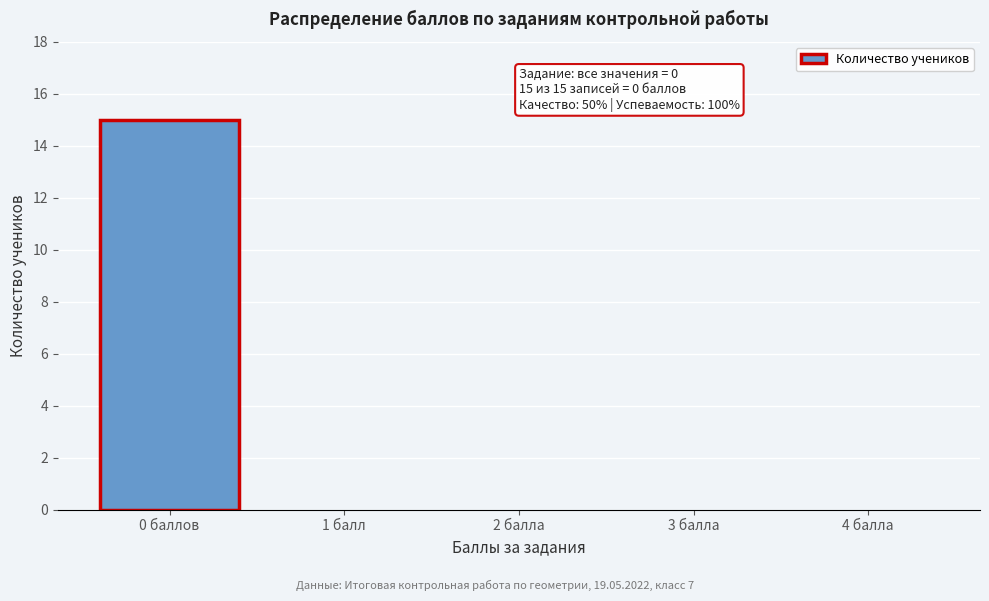

Reading right to left, list all the values displayed in this chart.

4 балла=0	3 балла=0	2 балла=0	1 балл=0	0 баллов=15